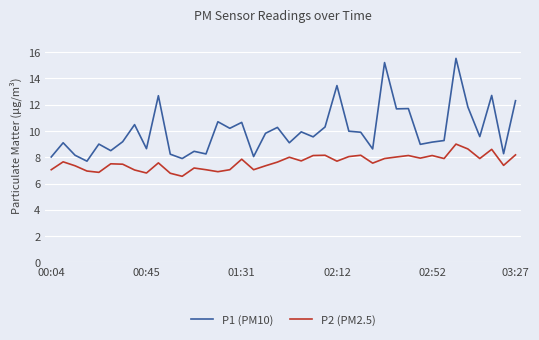

List the series in order of their peak value, lowest first.

P2 (PM2.5), P1 (PM10)